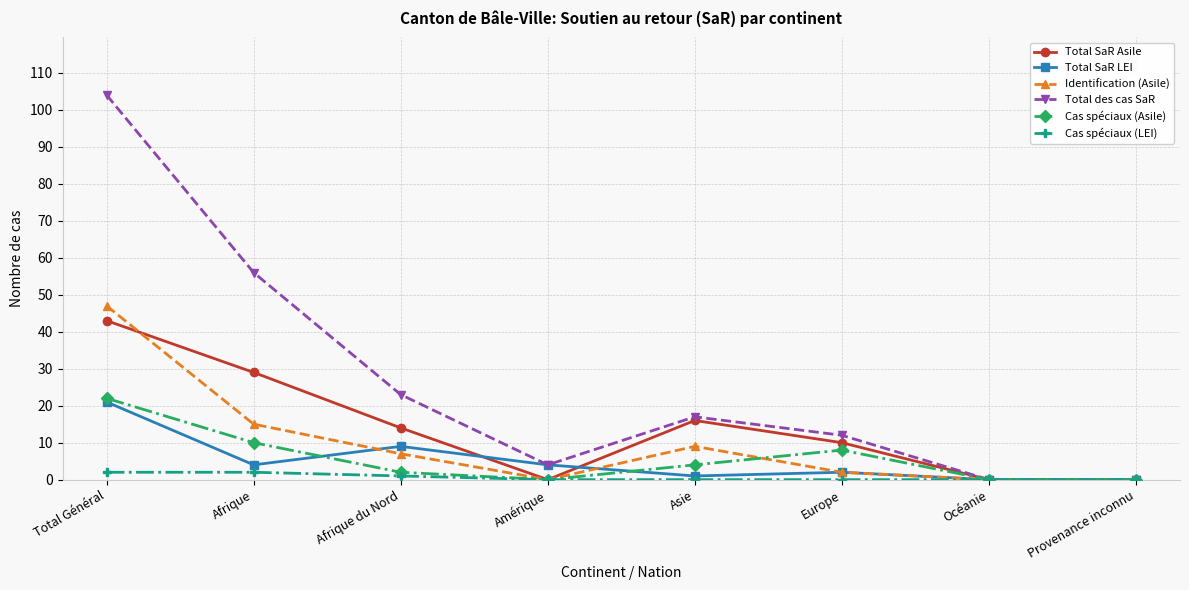

What is the label of the 4th point from the left?

Amérique